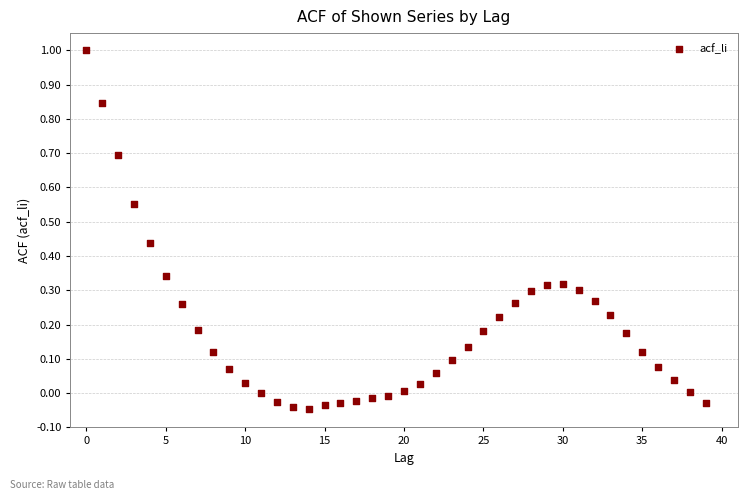

What is the range of Y values (max minus min)?

1.0